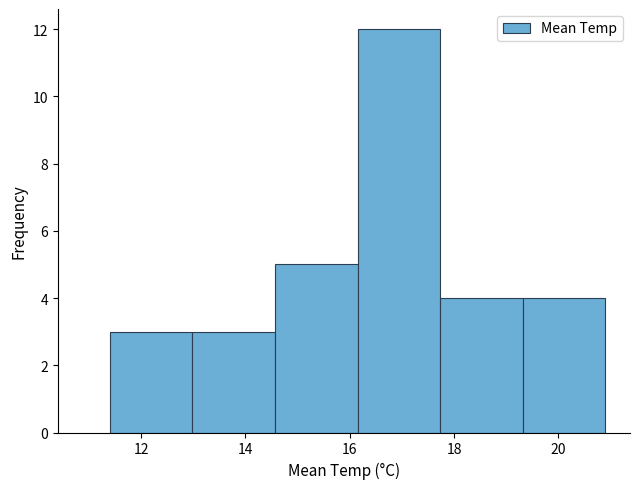

Reading left to right, list every bar in this chart as the range it spans on the x-axis followed by its height. Neither the bar edges nor the heights are printed on the chart, so give them approximately, as read against the axes.

11.4 to 13.0: 3
13.0 to 14.6: 3
14.6 to 16.2: 5
16.2 to 17.8: 12
17.8 to 19.4: 4
19.4 to 21.0: 4